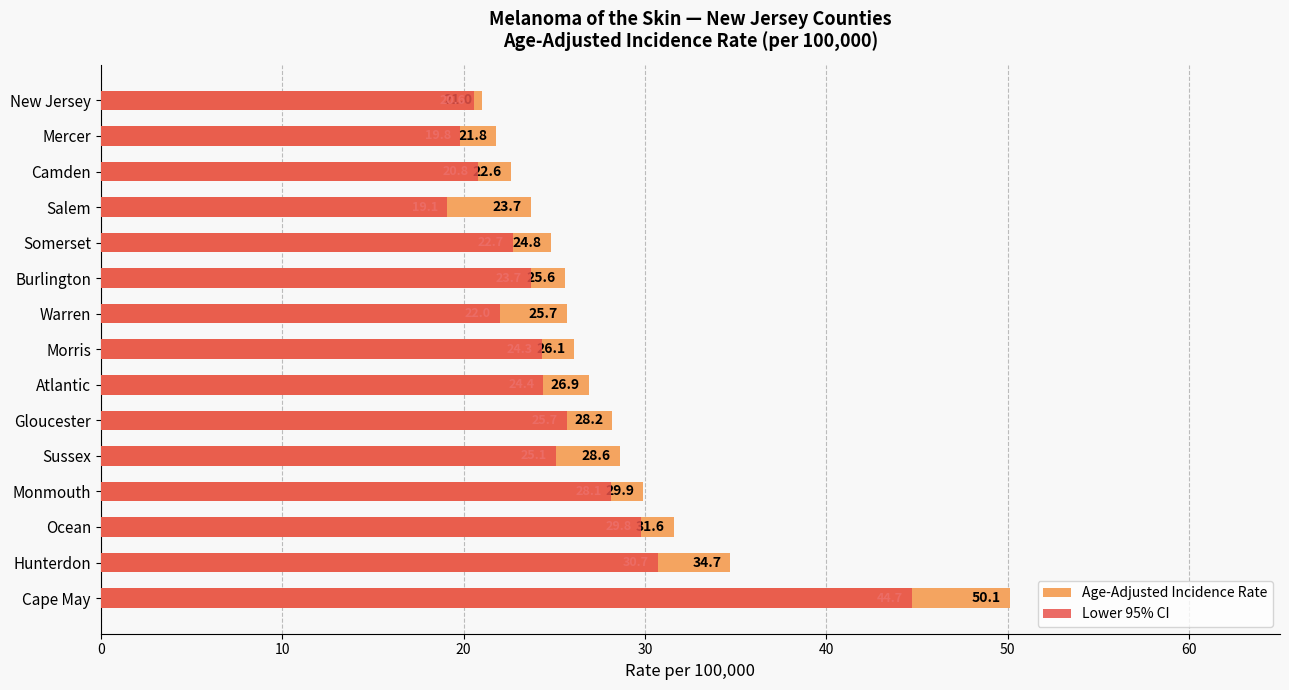

What is the difference between the maximum and minimum values in the Age-Adjusted Incidence Rate series?

29.1